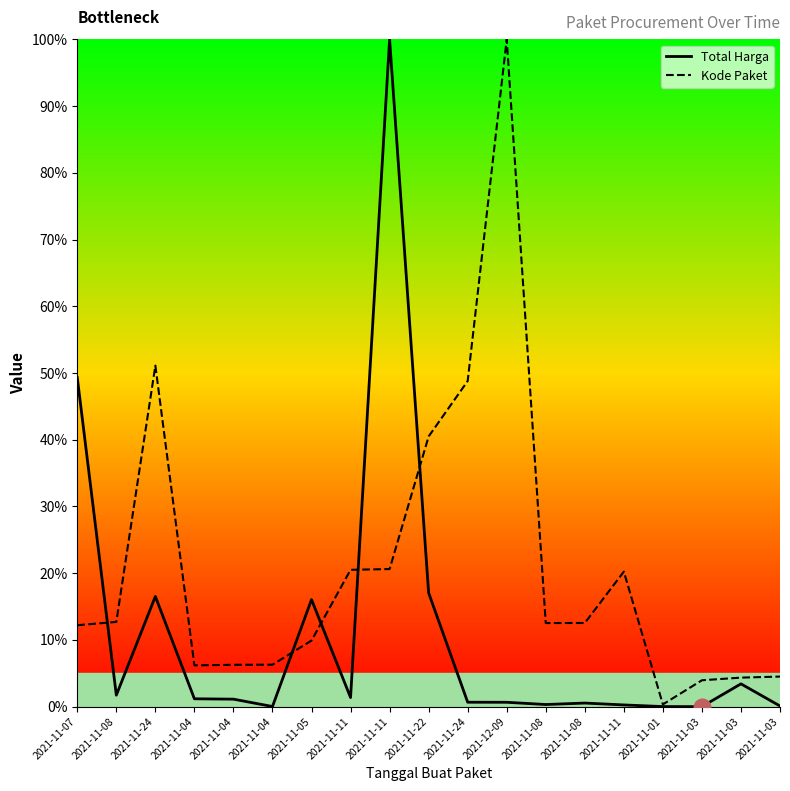

How many lines are shown in the chart?

2